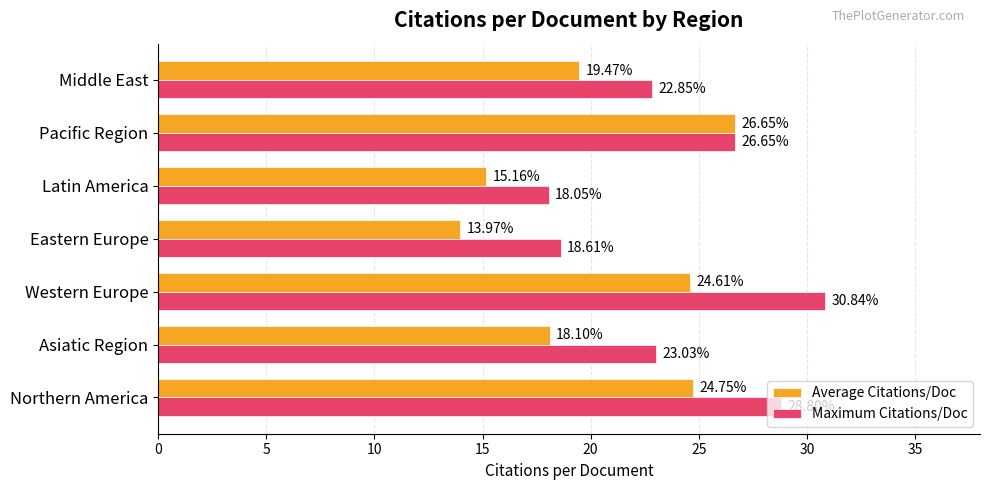

Which category has the lowest value in the Maximum Citations/Doc series?

Latin America